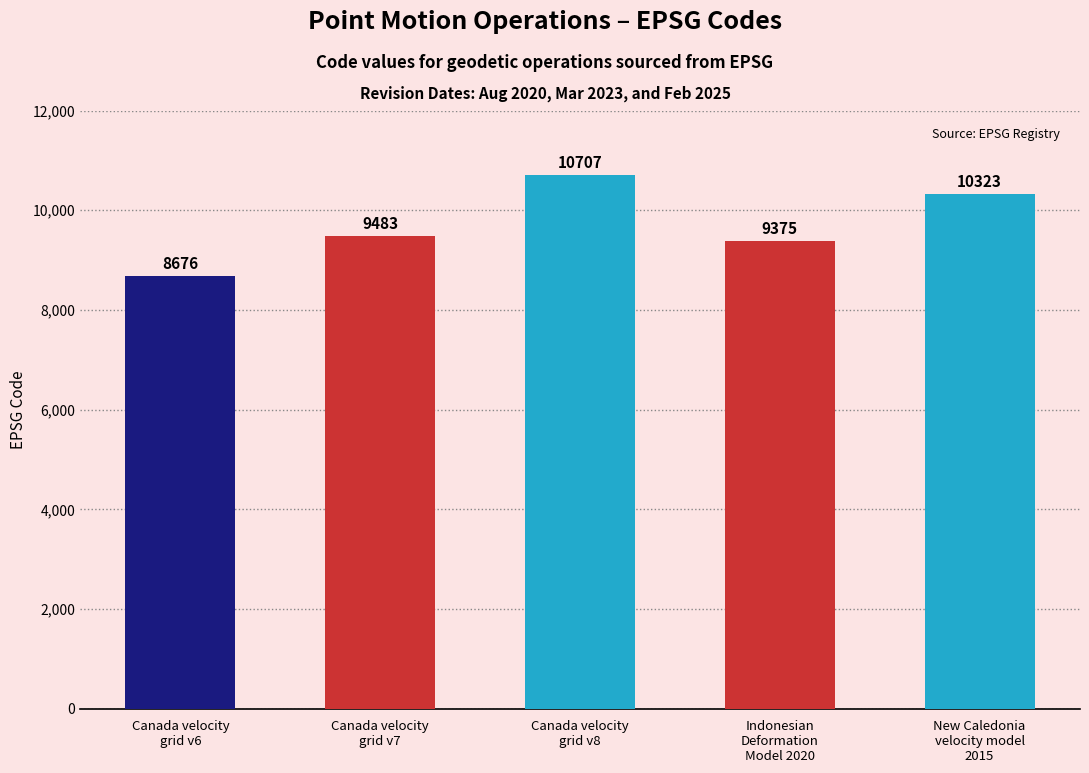

True or false: the data shows 10707 at Canada velocity
grid v8.

True